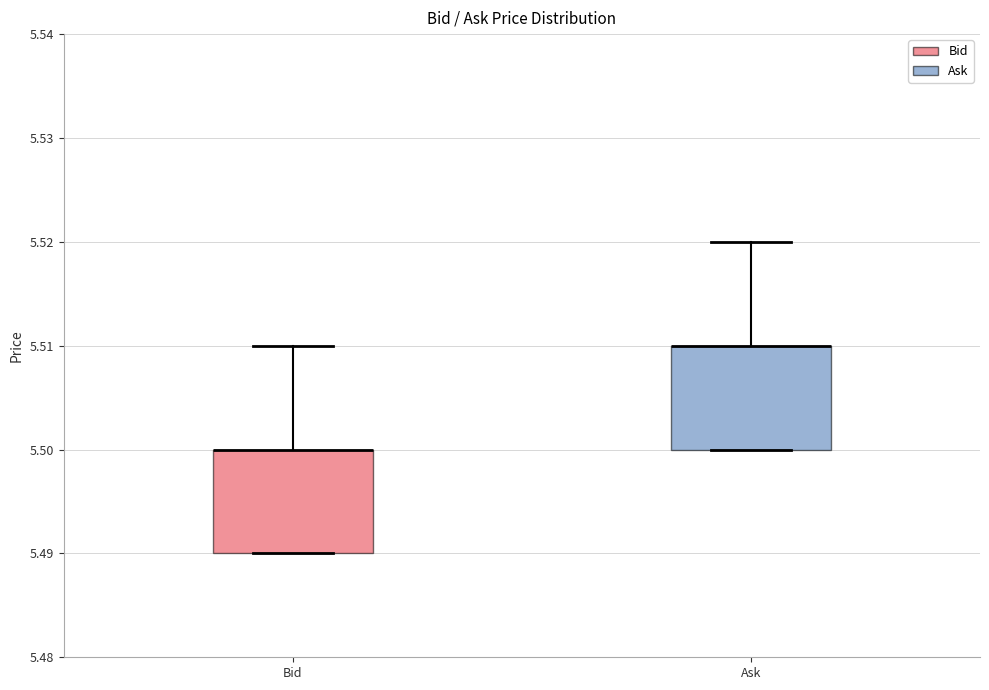

Where does the upper whisker of the box for Bid end on the y-axis? The values are not printed on the chart, so give them approximately, as read against the axis.

5.51